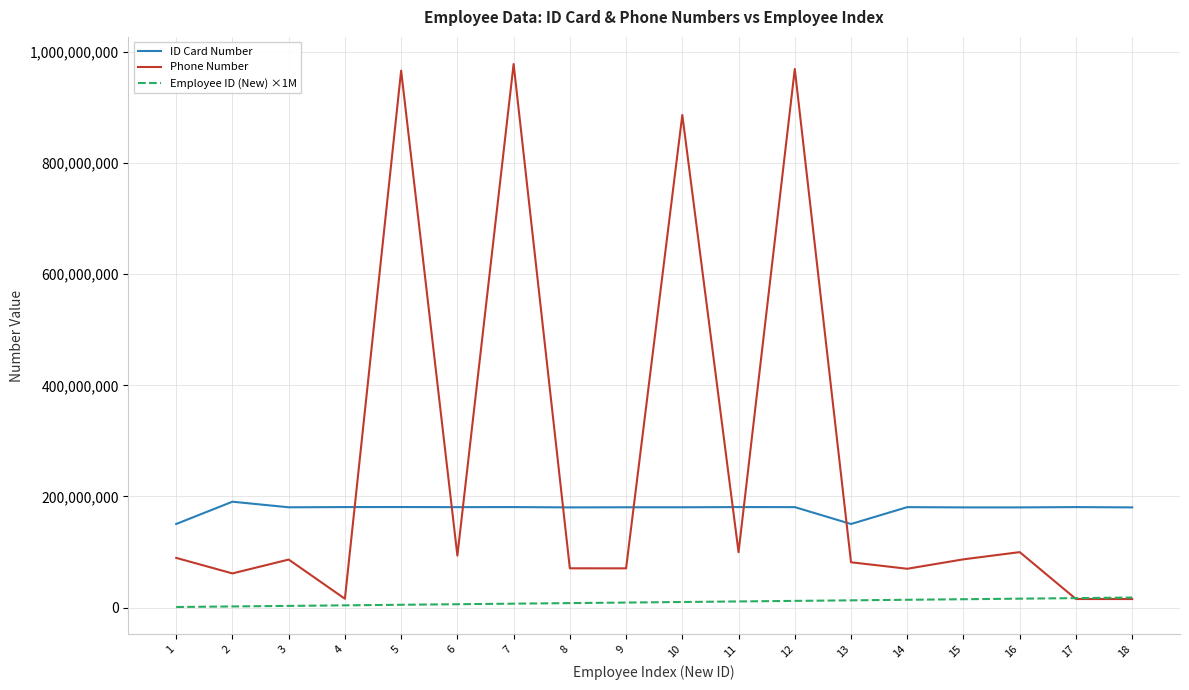

What is the difference between the maximum and minimum values in the Phone Number series?

963032598